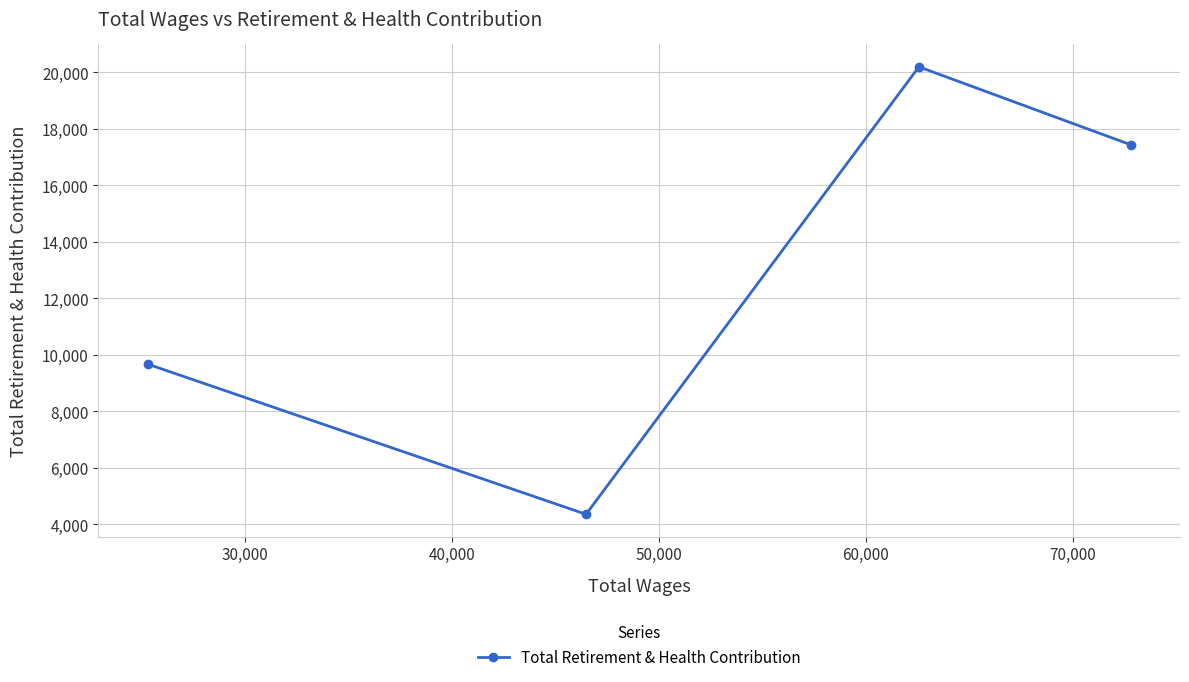

Count the number of values greater than 17429.

1